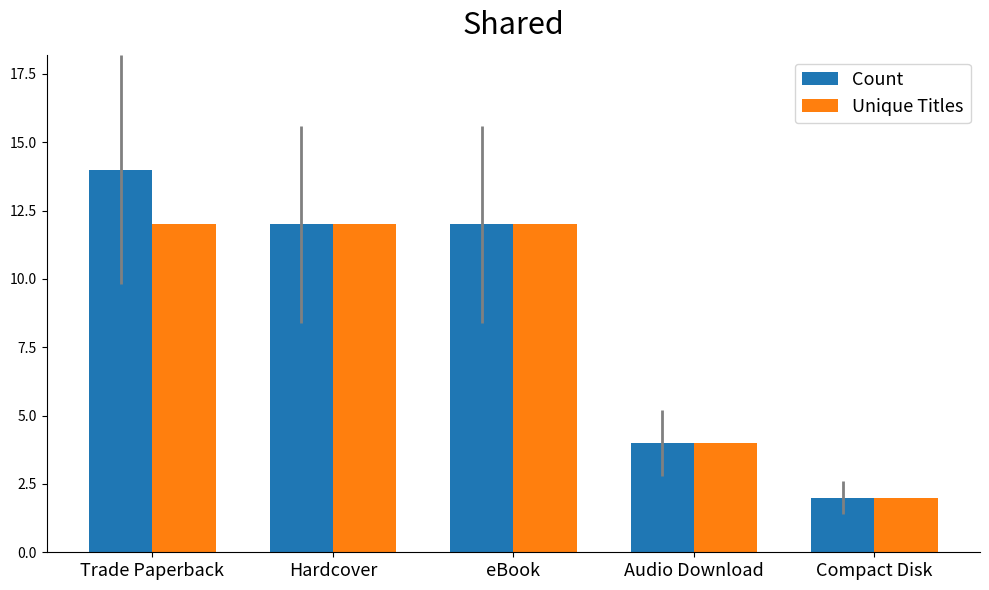

What is the label of the 3rd bar from the right?

eBook